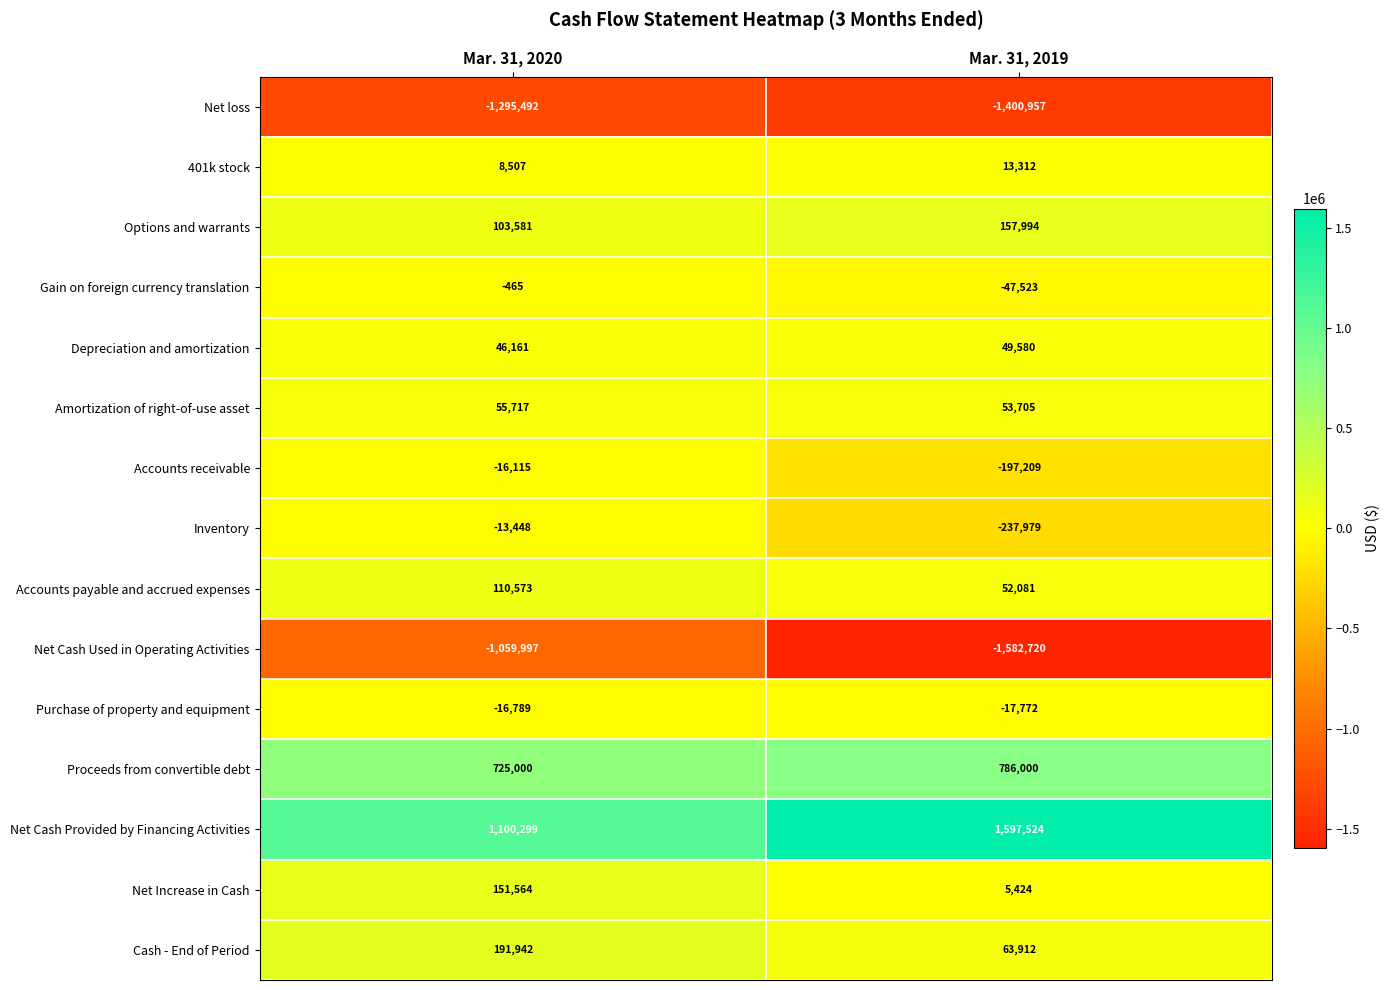

Is it true that Gain on foreign currency translation equals -47523 at Mar. 31, 2019?

True